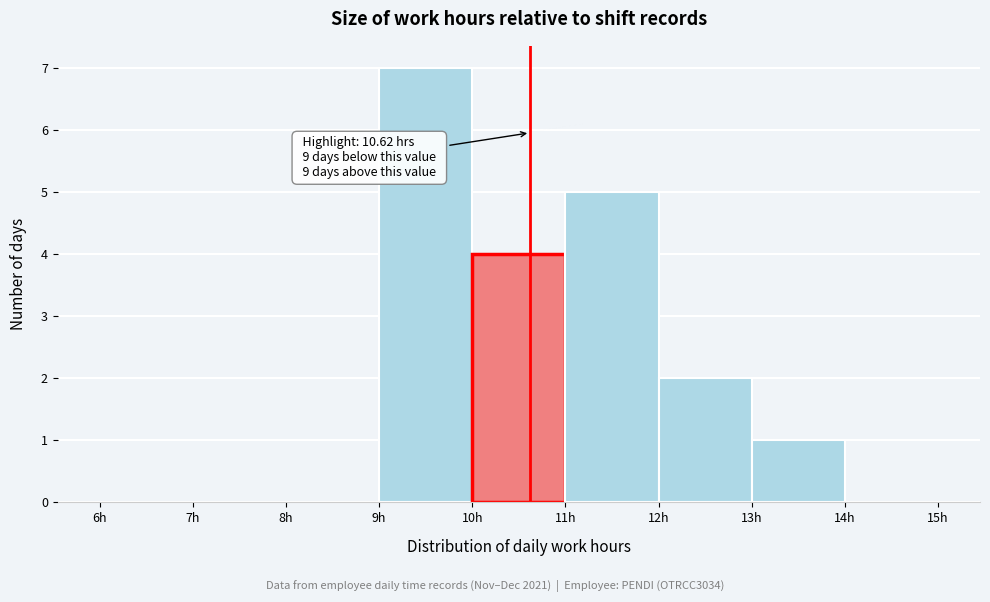

Over which range of the x-axis is the bar tallest?

9 to 10